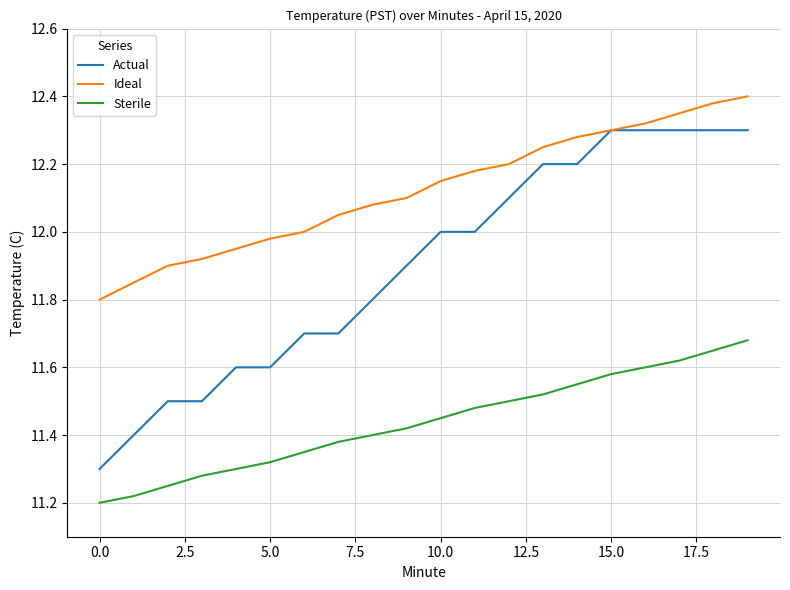

True or false: Actual and Sterile cross at least once.

False